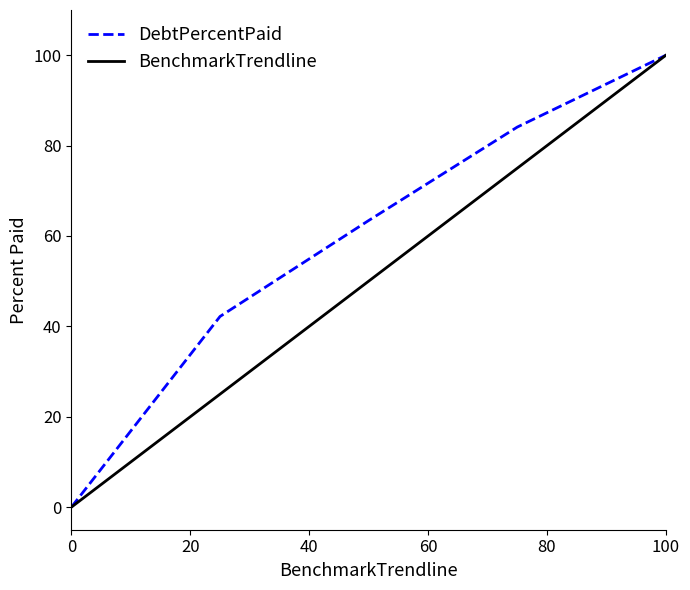

Count the number of categories in the chart.

5